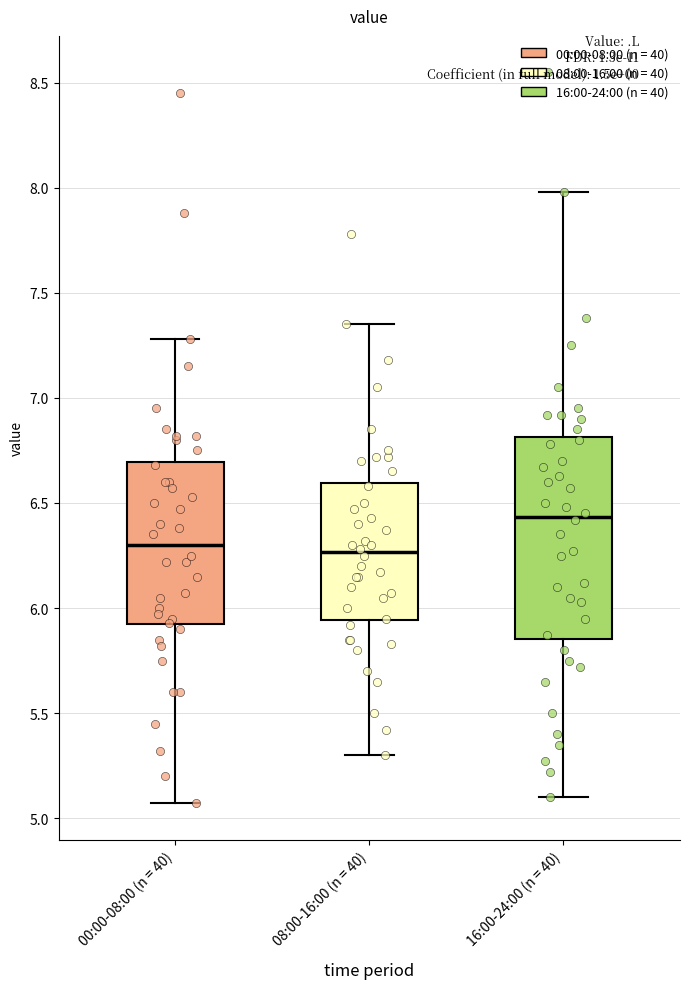

Comparing the boxes themselves (not the whiskers), which one is the tallest?

16:00-24:00 (n = 40)